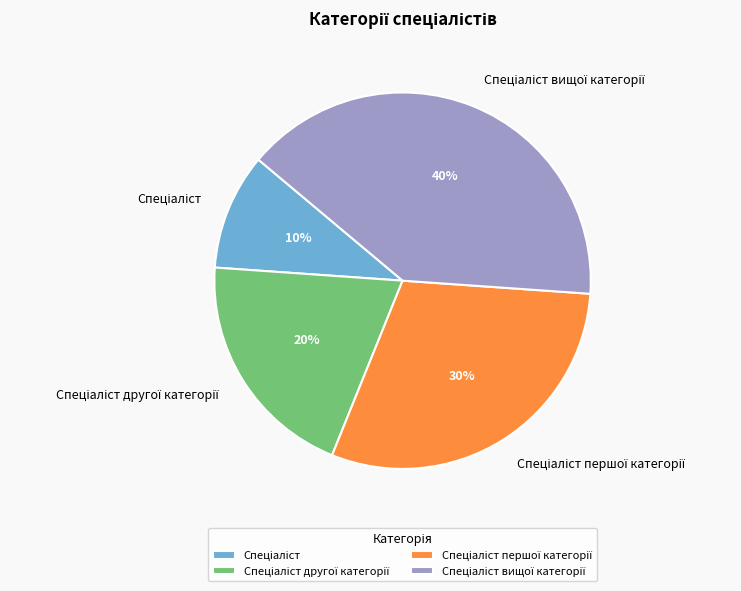

To the nearest percent, what is the average slice percentage?

25%